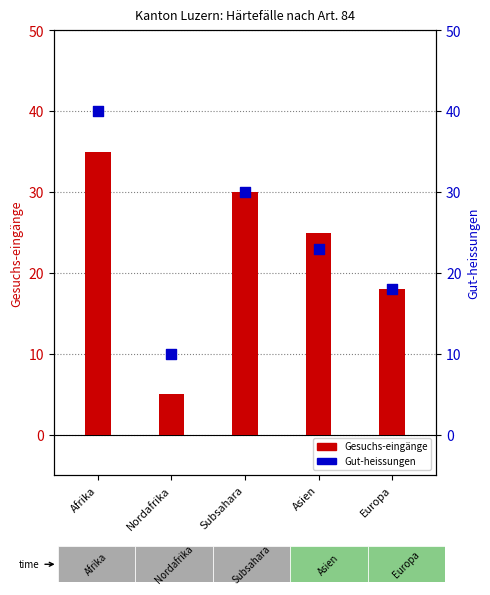

Is the value of Gut-heissungen at Europa greater than the value of Gesuchs-eingänge at Europa?

No